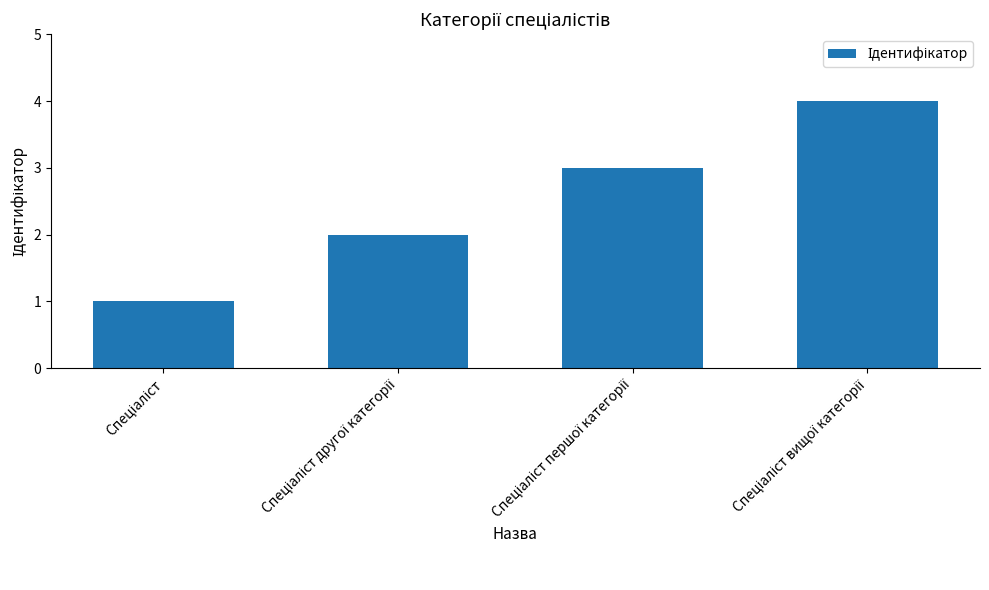

What is the sum of all values?

10